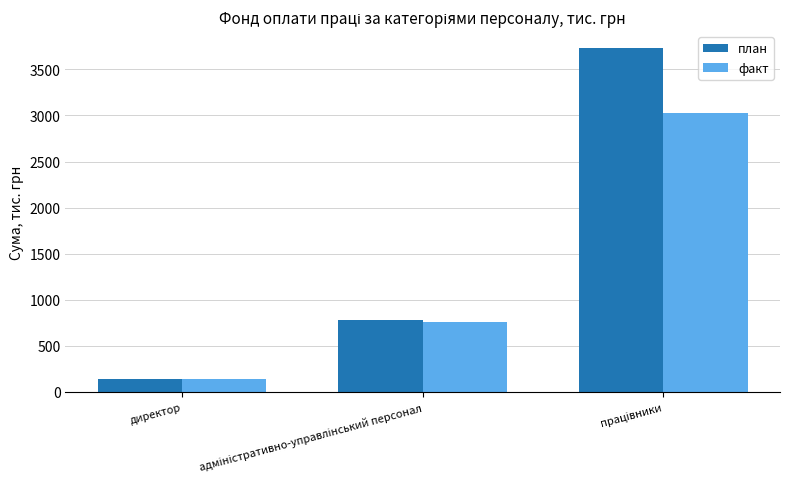

What is the difference between the maximum and second lowest values in the факт series?

2270.7